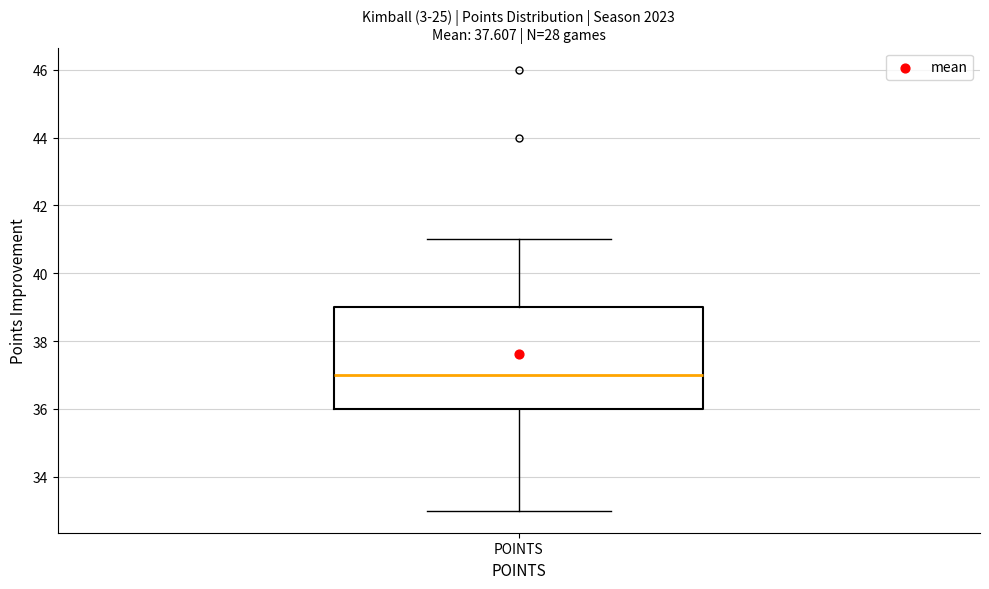

Transcribe this box plot: give where the median line is, the range the box spans, and where the two whiskers end, as read against the y-axis. The values are not printed on the chart, so give them approximately, as read against the axis.

median 37, box 36 to 39, whiskers 33 to 41